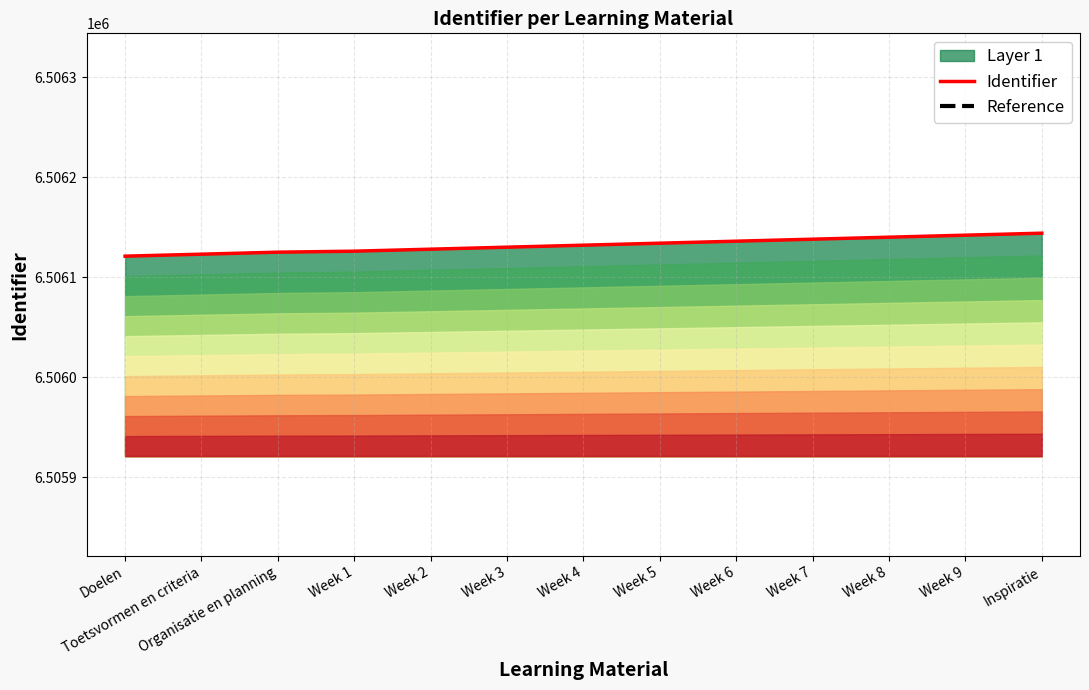

Is it true that Identifier equals 2120340.6 at Inspiratie?

False